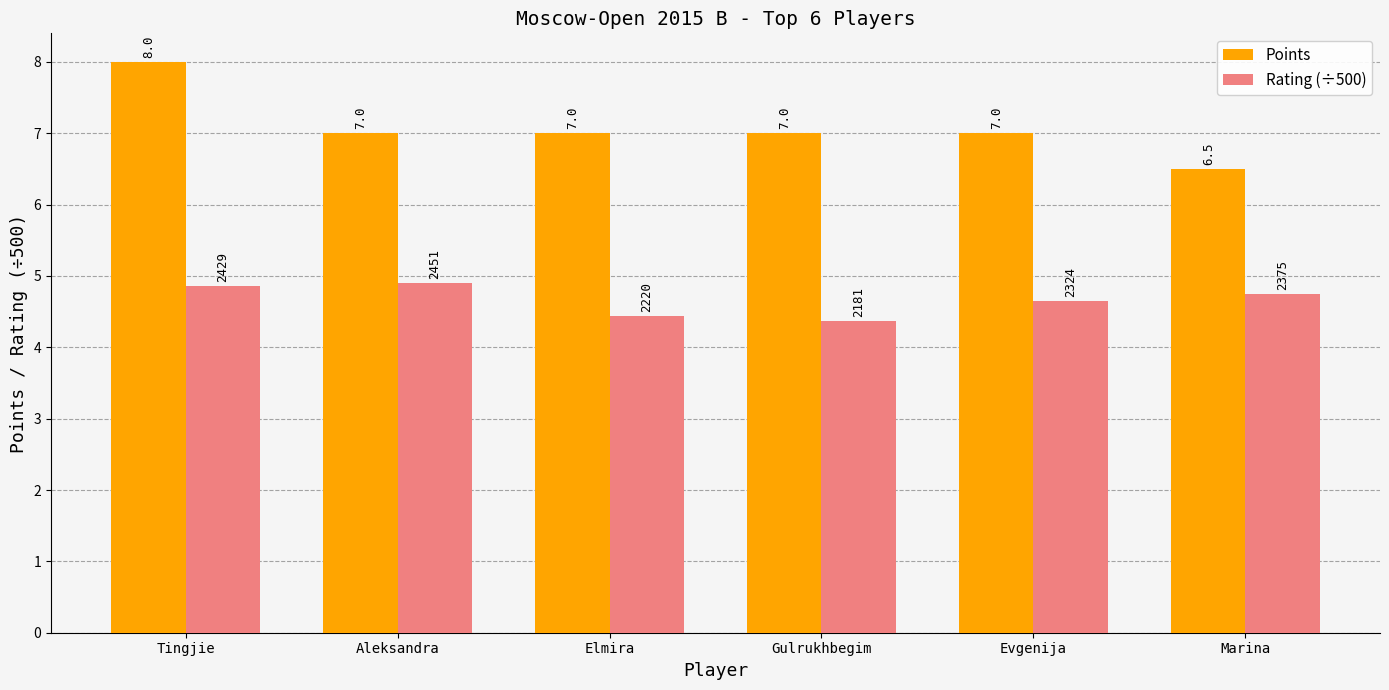

Rank the series by their maximum value, from highest to lowest.

Points, Rating (÷500)